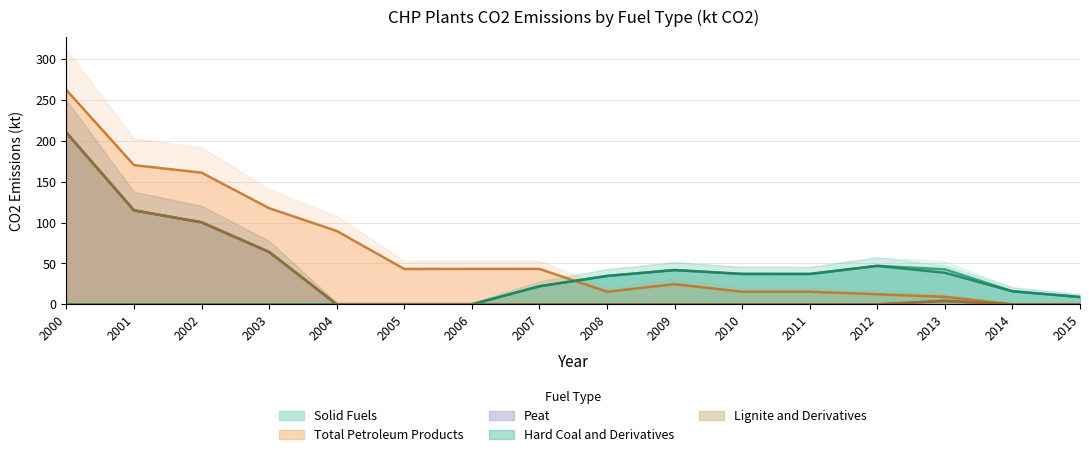

True or false: Peat and Hard Coal and Derivatives cross at least once.

False